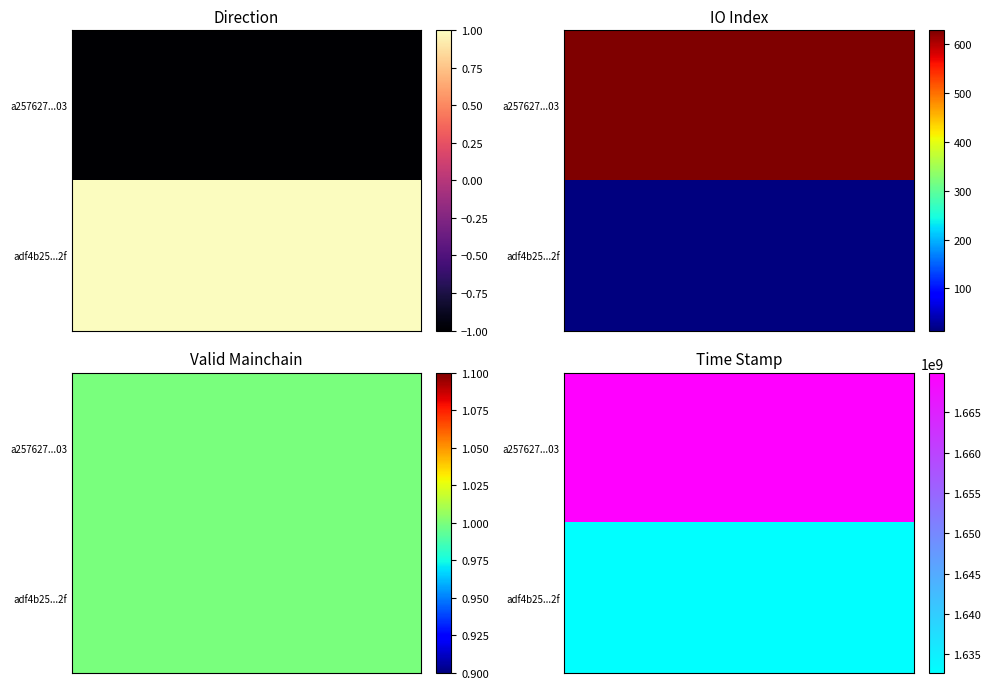

What is the sum of all adf4b253ddf1120f6b63e1c5436053a1980cc2f values?

1632672067.0